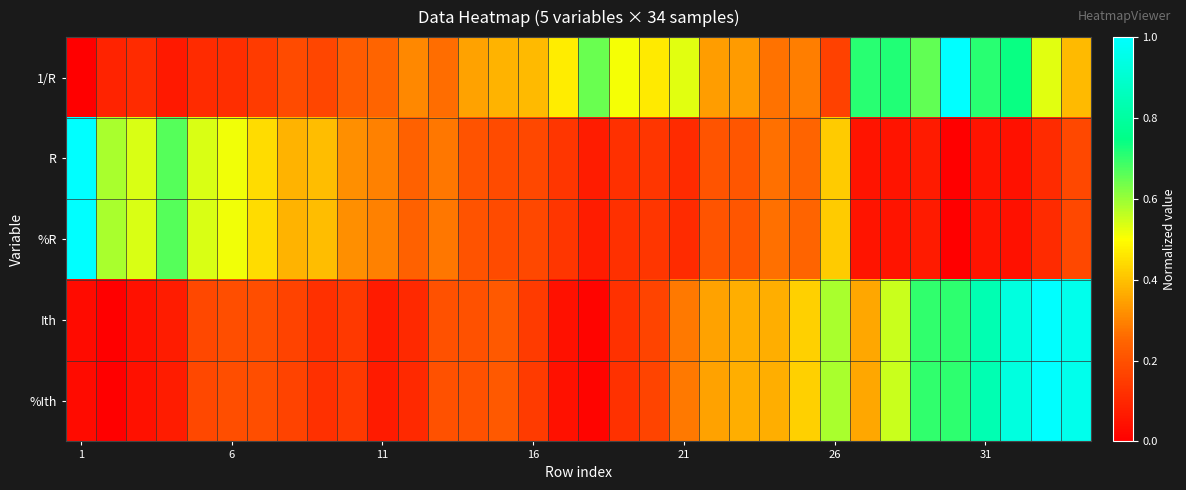

How many data points does each series have?

34